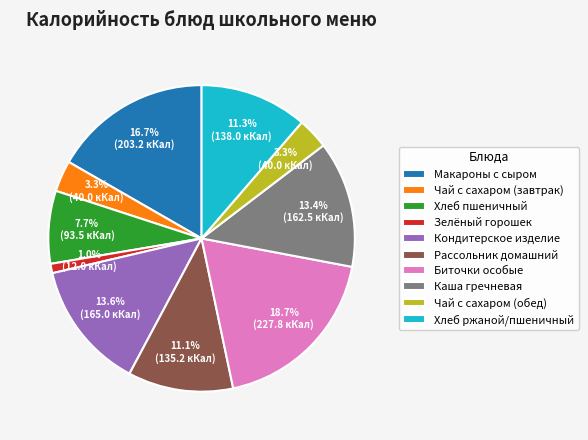

Is Хлеб ржаной/пшеничный the majority of the pie?

No